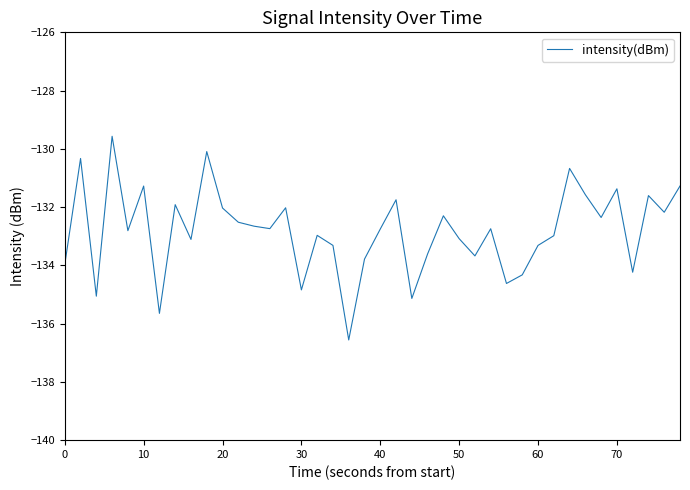

What is the greatest value displayed?

-129.6